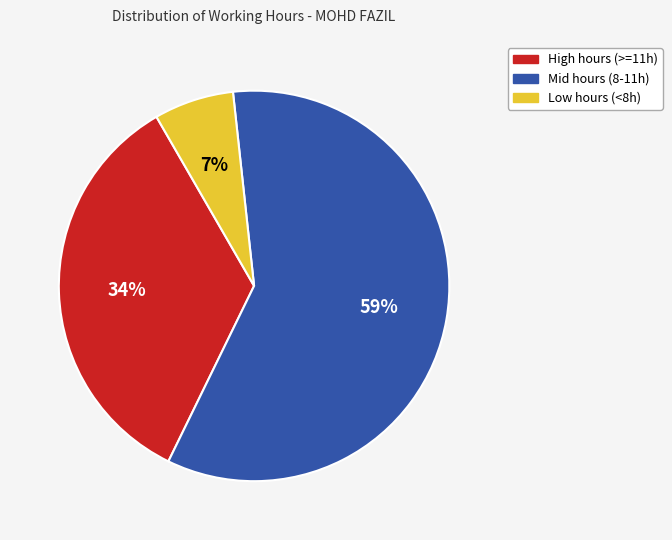

Is there a majority slice in this chart?

Yes